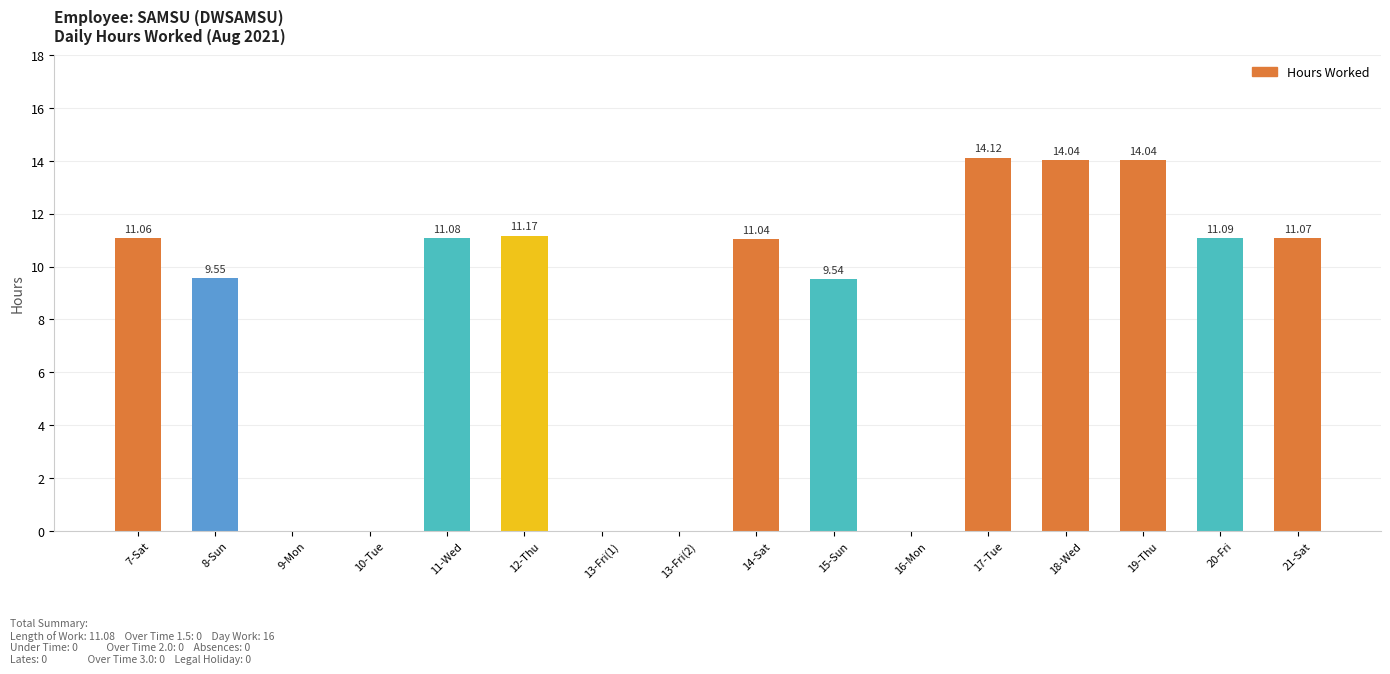

What is the sum of all values?

127.8